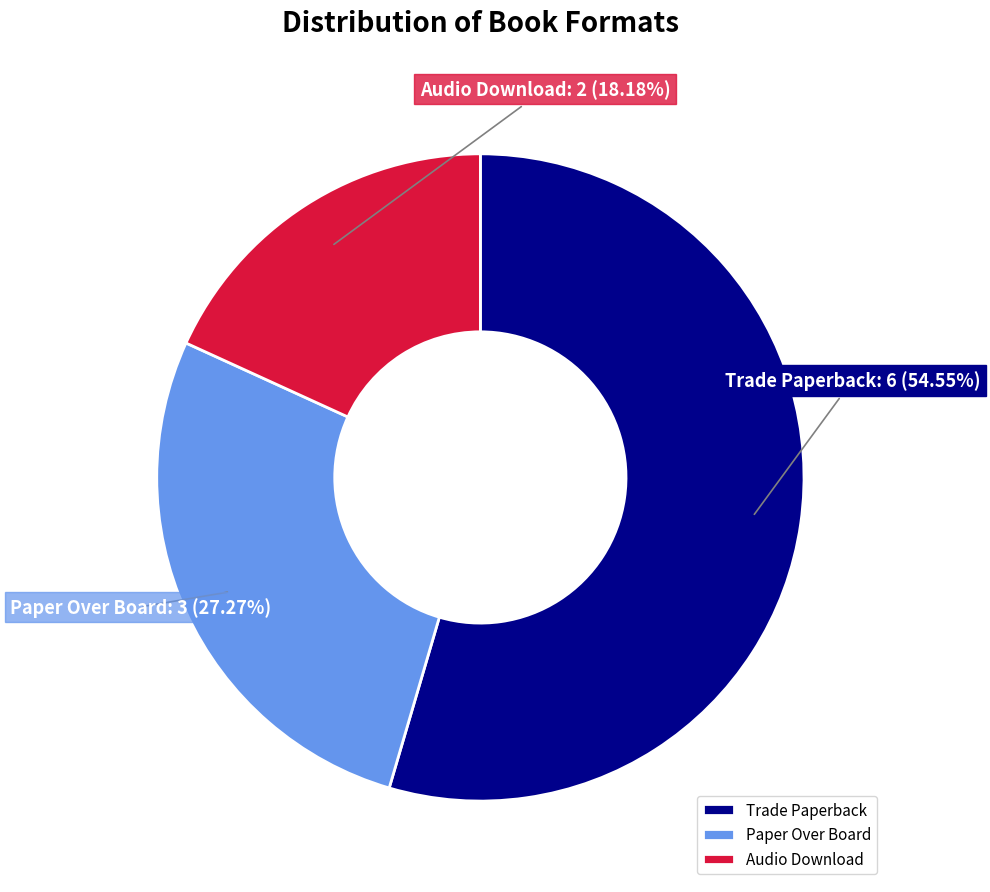

How many slices are in this pie chart?

3